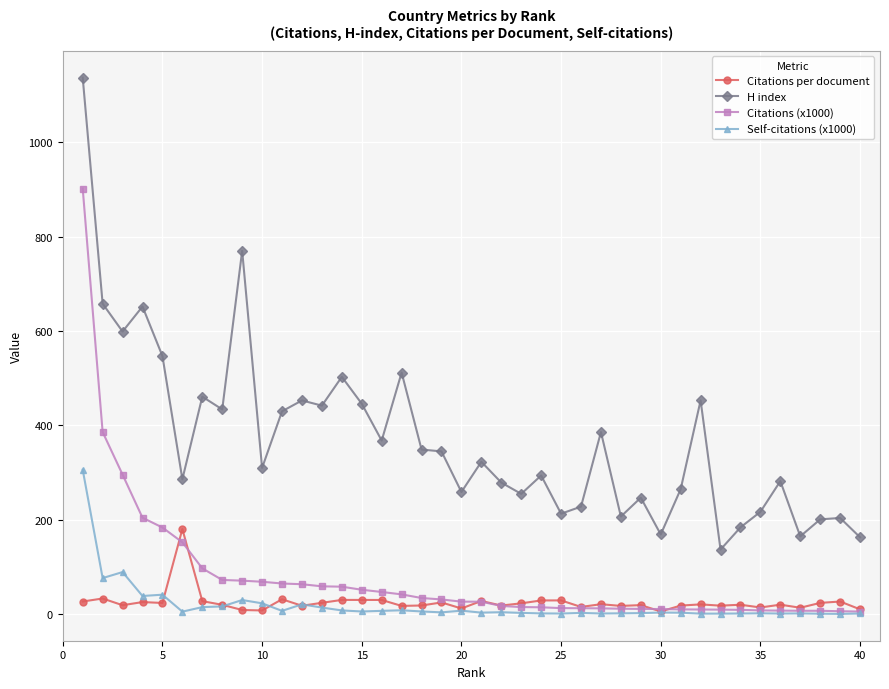

At how many categories does at least one series exceed 972?

1